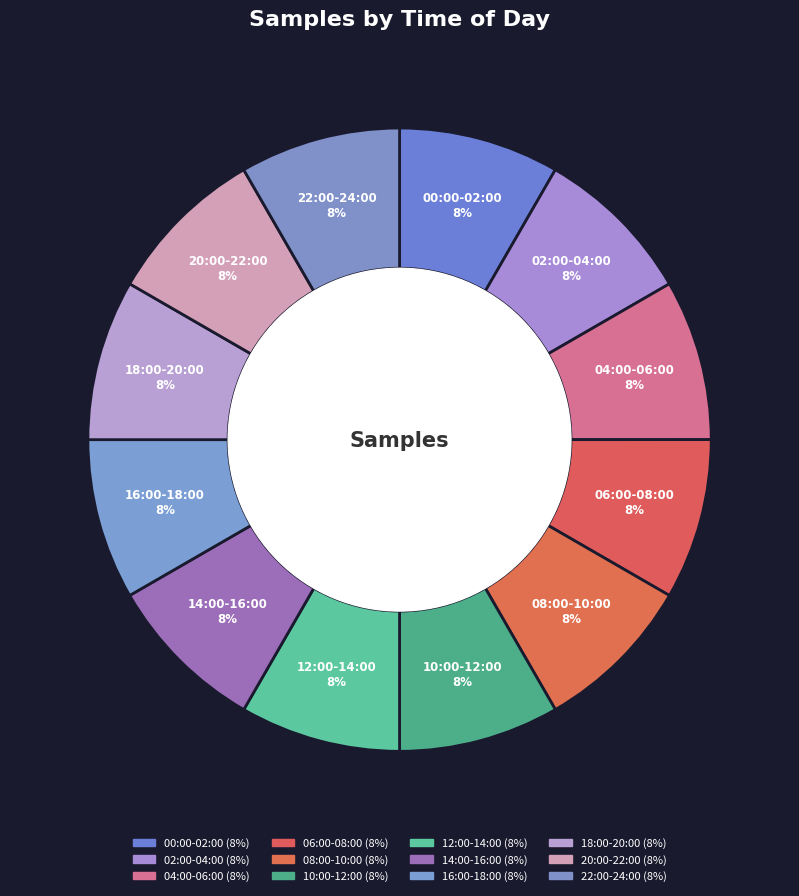

True or false: 14:00-16:00 accounts for 8% of the total.

True